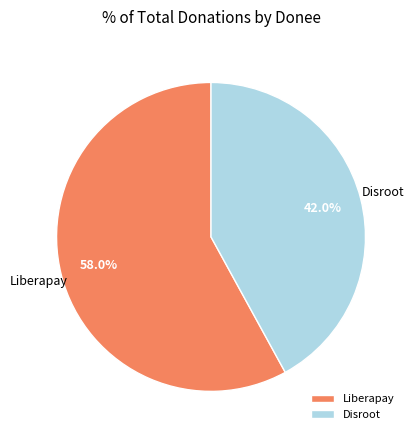

What is the largest slice in the pie chart?

Liberapay